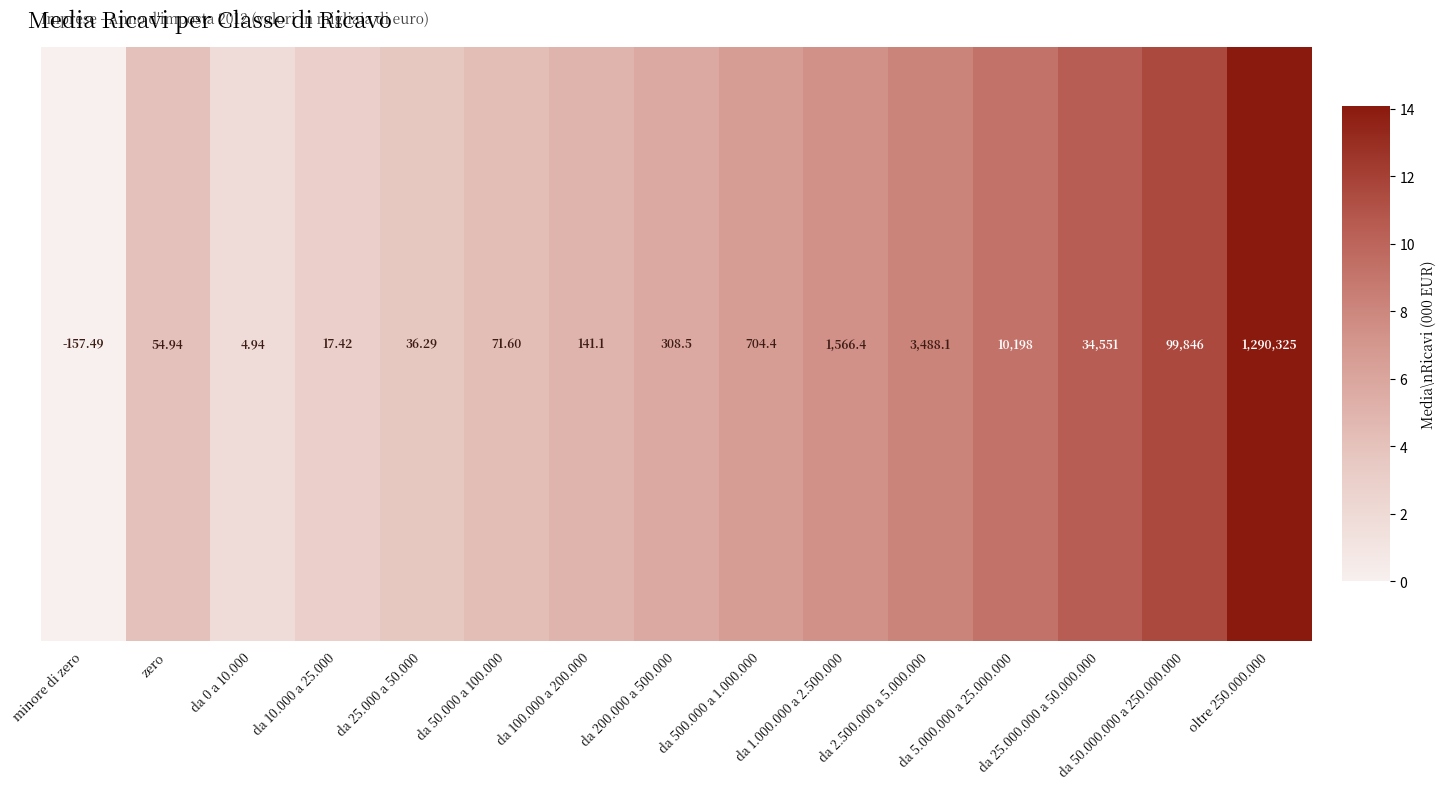

What is the sum of the values at da 2.500.000 a 5.000.000 and da 50.000 a 100.000?

0.9